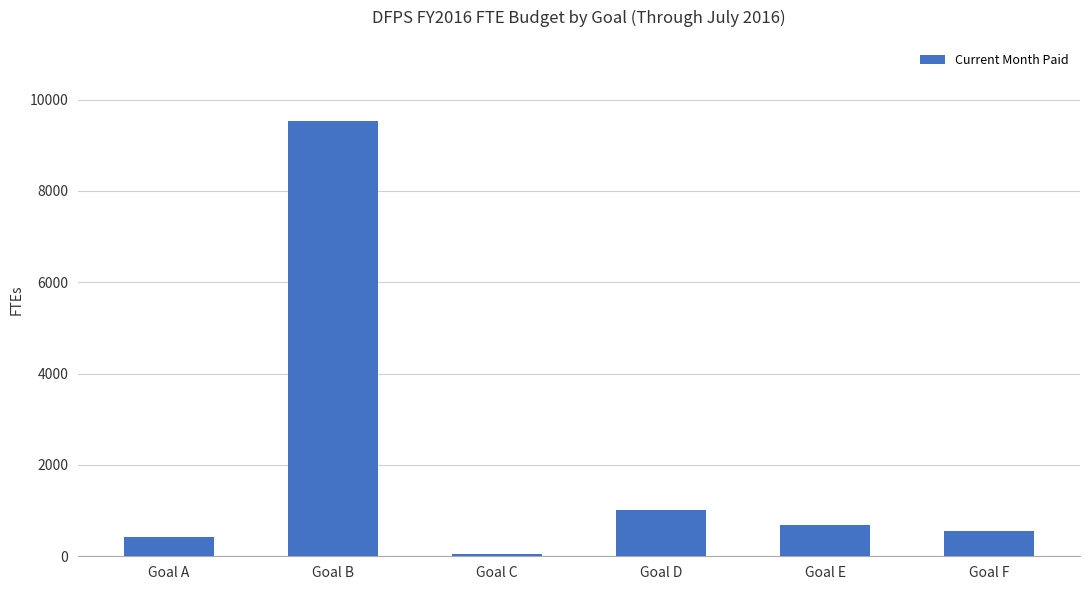

What is the maximum value shown in the chart?

9540.7